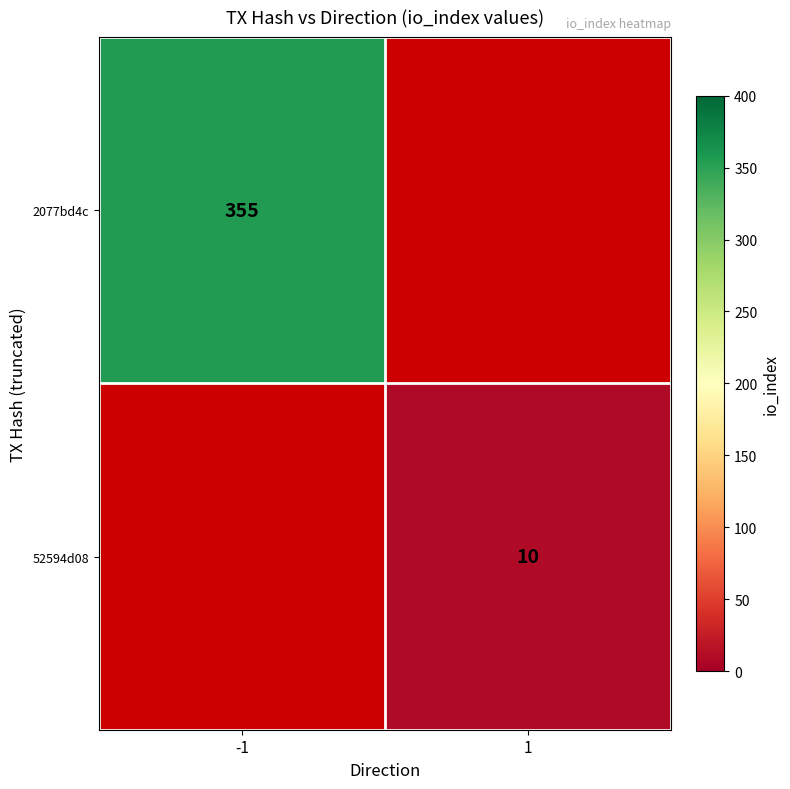

Is it true that 2077bd4c equals 534.1 at -1?

False